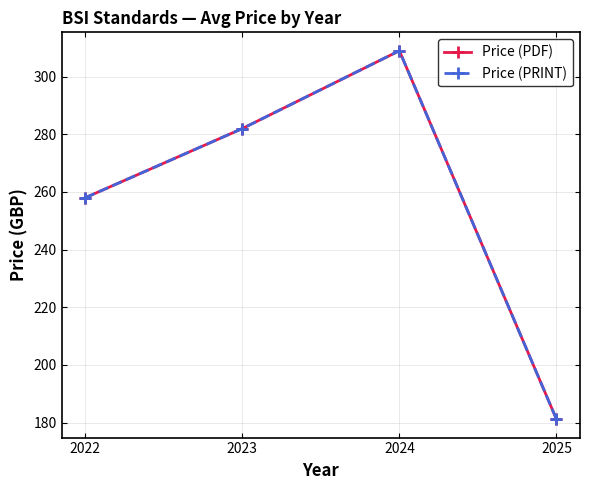

Is this an area chart (filled region under the line)?

No